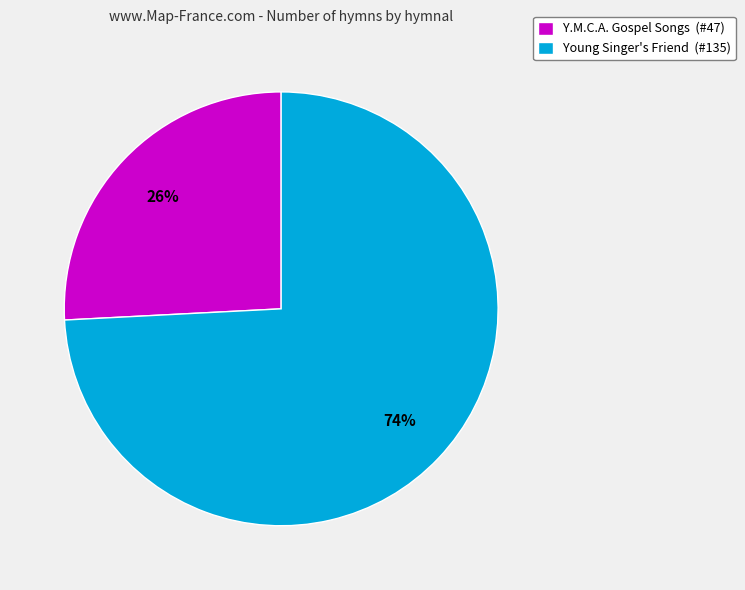

What is the majority slice?

Young Singer's Friend